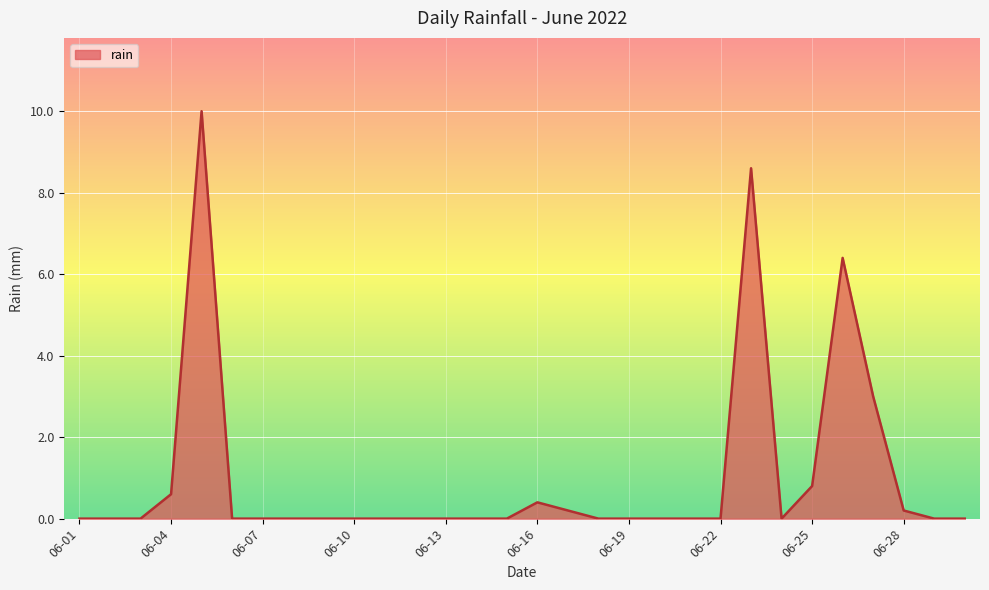

Count the number of data series in this chart.

1